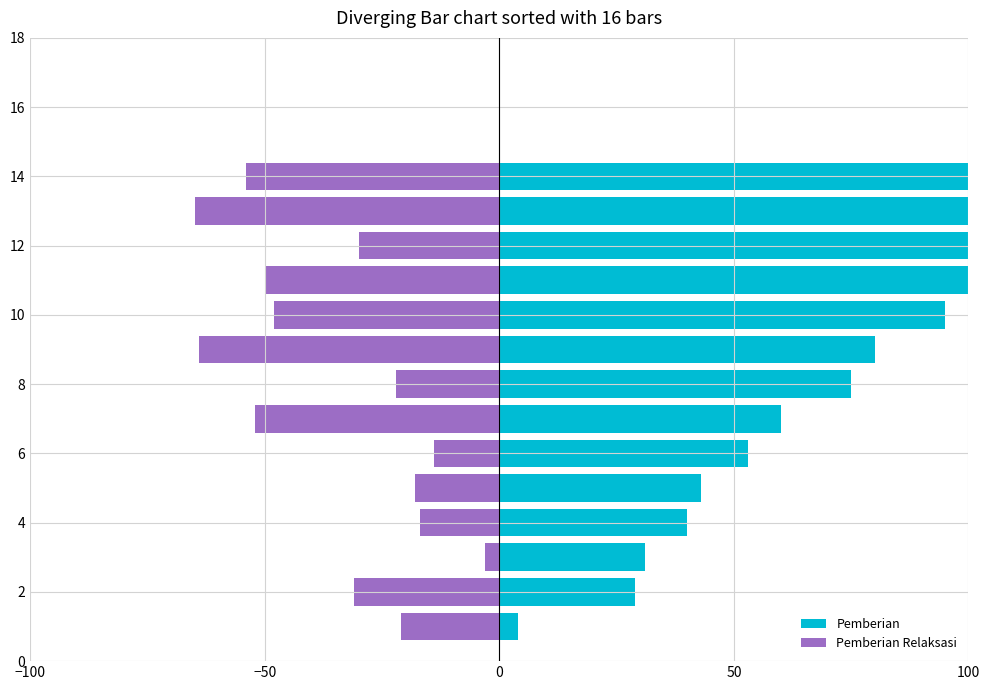

What value does the Pemberian Relaksasi series have at 2, to the nearest 5?

-30